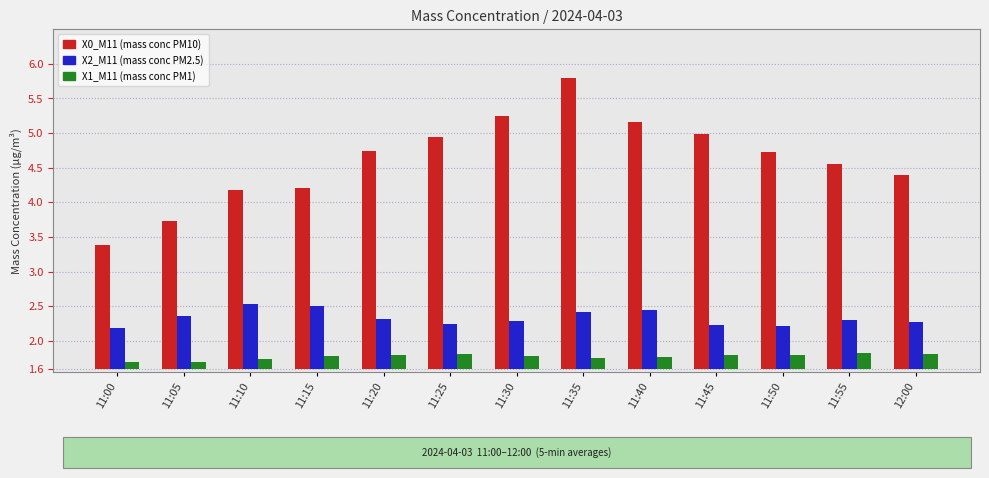

Which series has the widest spread of values?

X0_M11 (mass conc PM10)